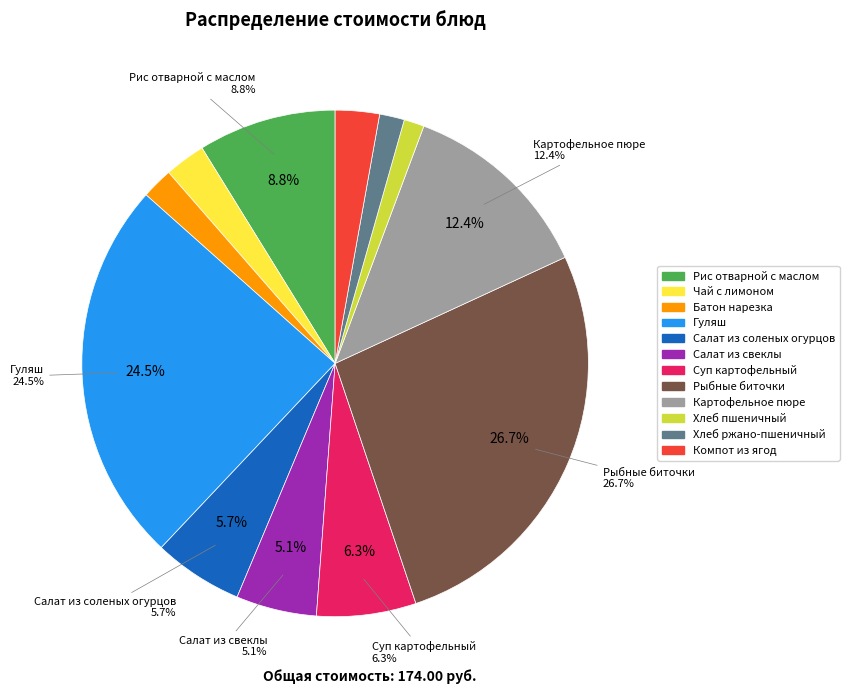

Which has a higher value, Хлеб пшеничный or Гуляш?

Гуляш